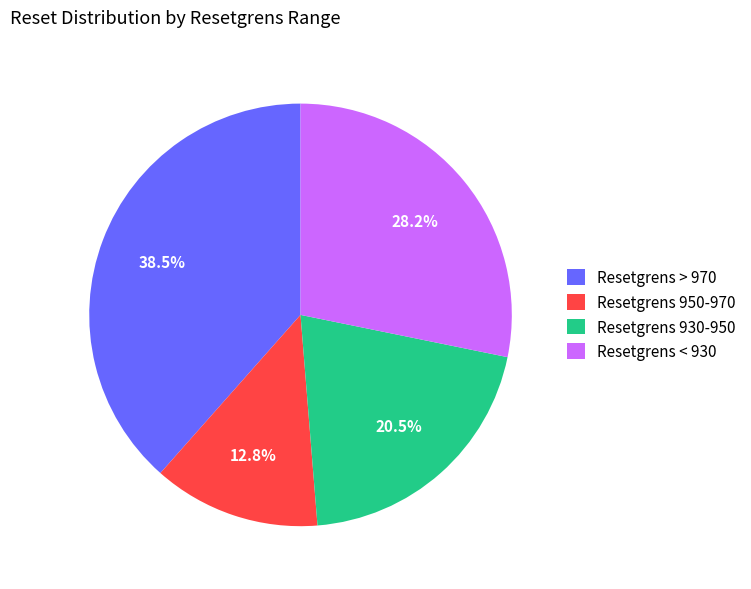

Which has a higher value, Resetgrens < 930 or Resetgrens > 970?

Resetgrens > 970